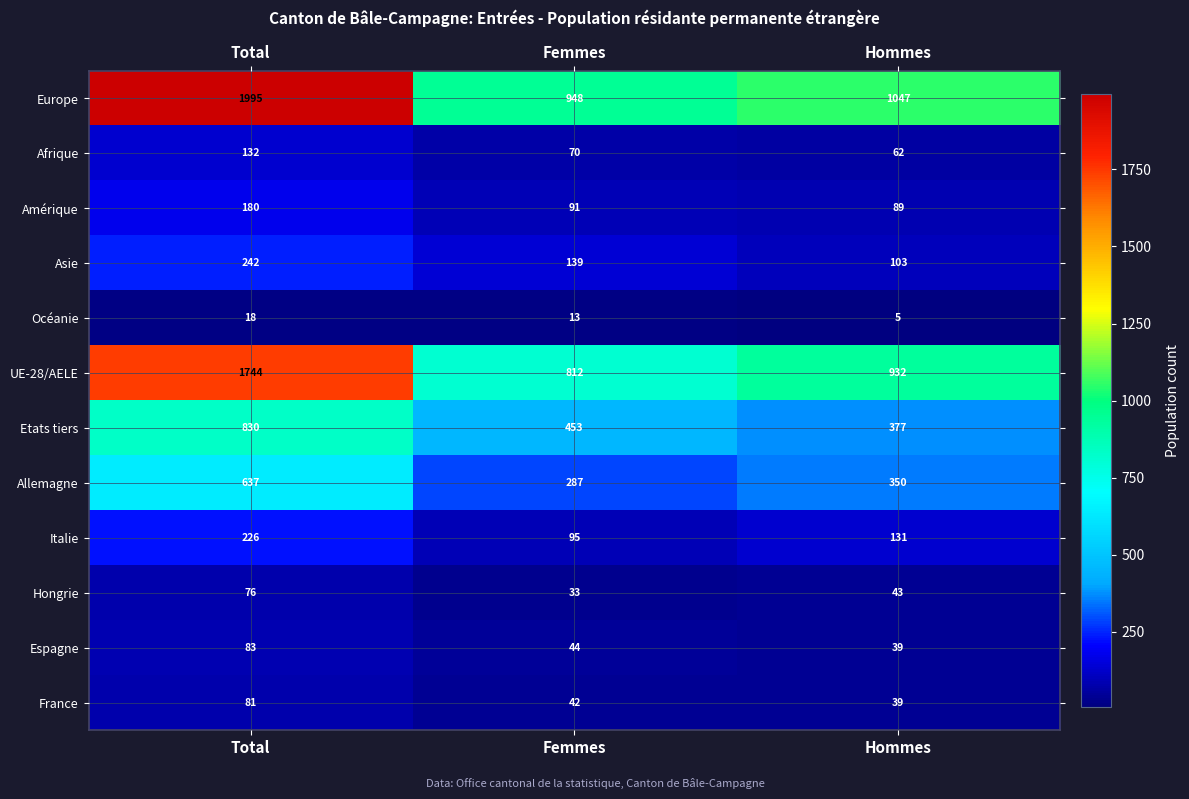

Which series has the widest spread of values?

Europe